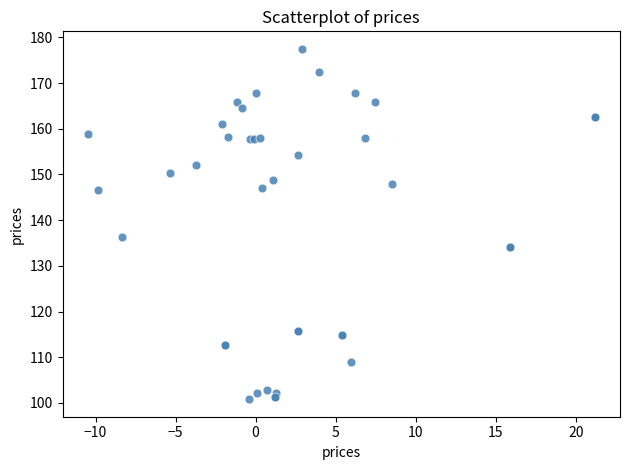

What Y value in the scatter plot is closest to 139?

136.3